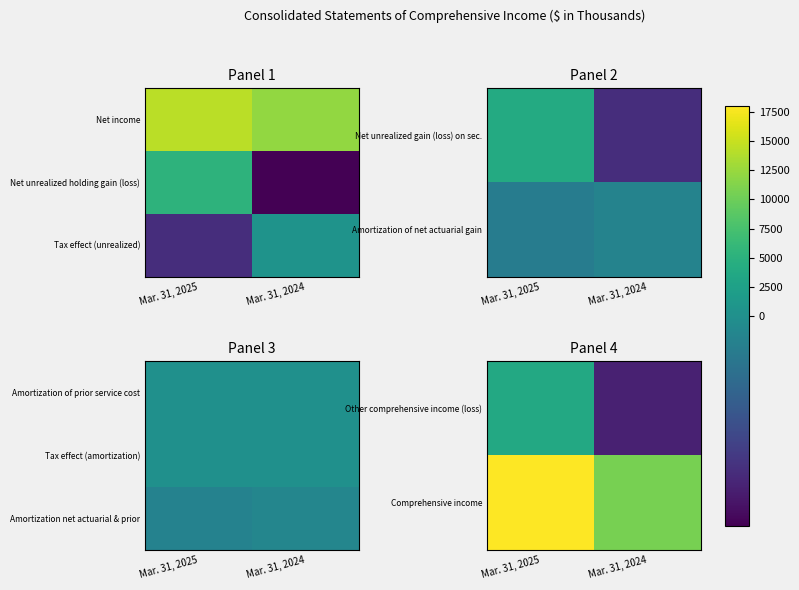

Between Mar. 31, 2025 and Mar. 31, 2024, which is larger?

Mar. 31, 2025